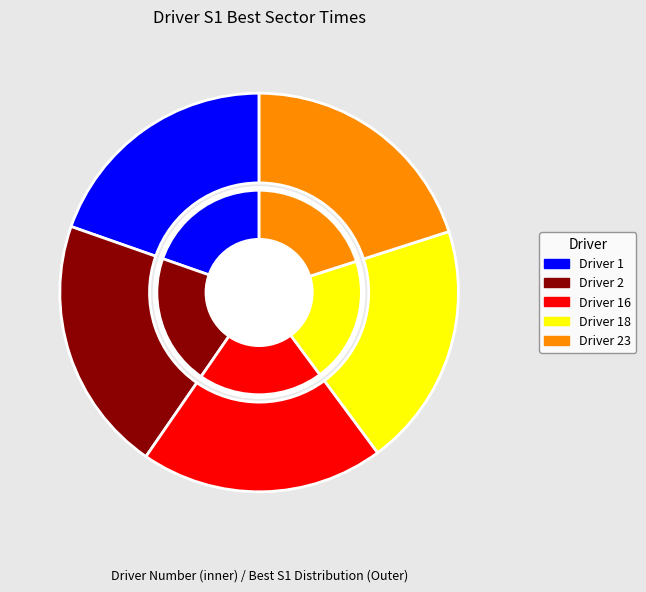

To the nearest percent, what portion does 18 represent?

20%